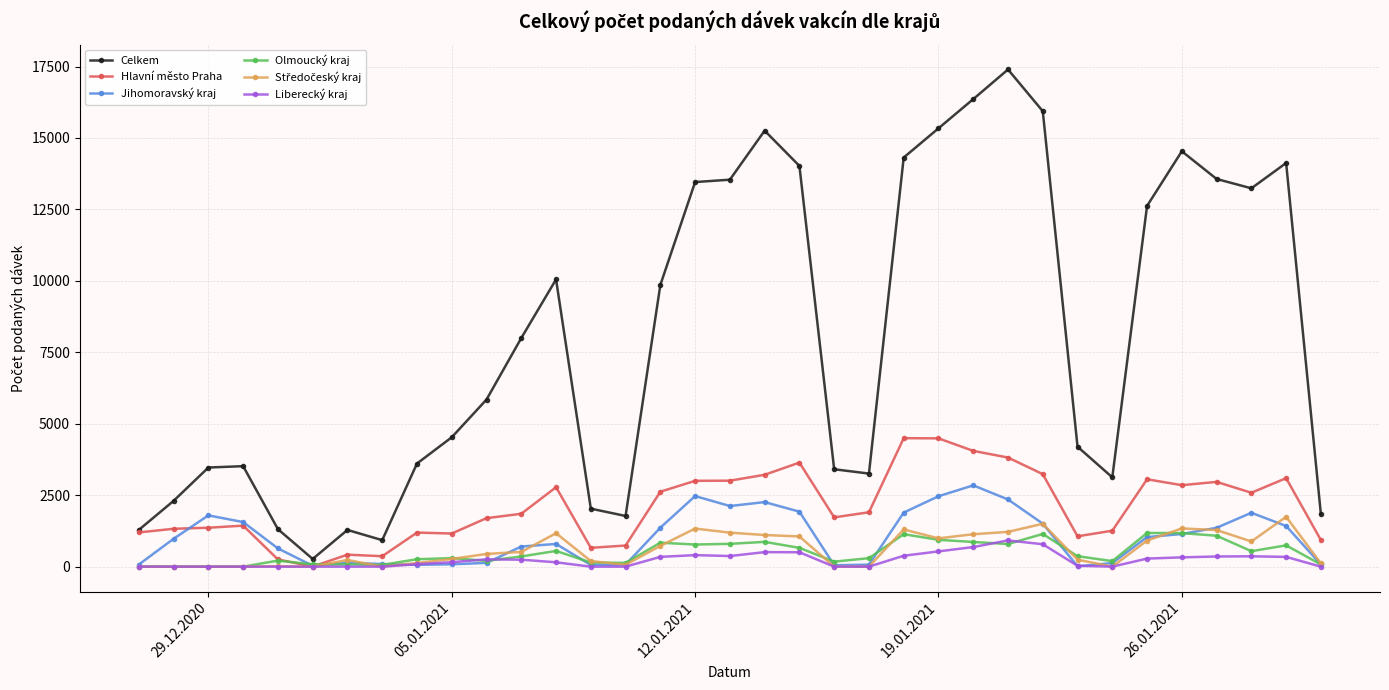

Is this an area chart (filled region under the line)?

No